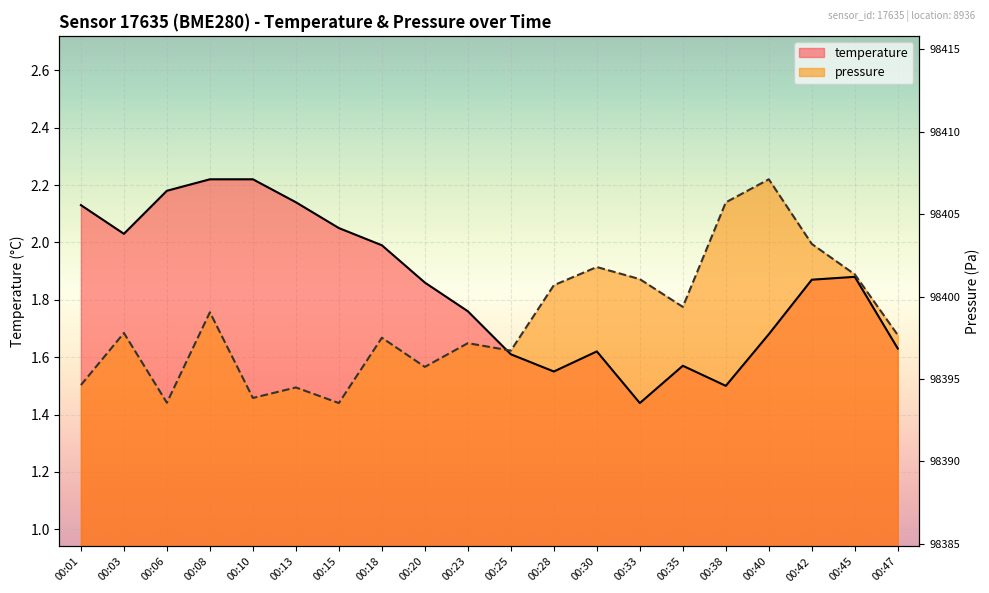

At how many categories does at least one series exceed 2?

9